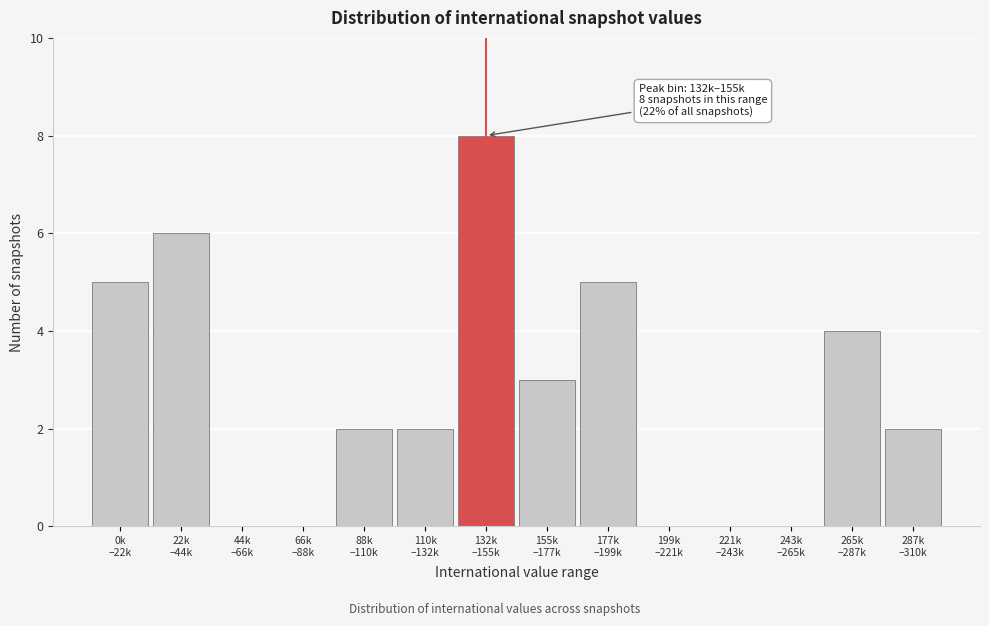

What is the sum of all values?

37